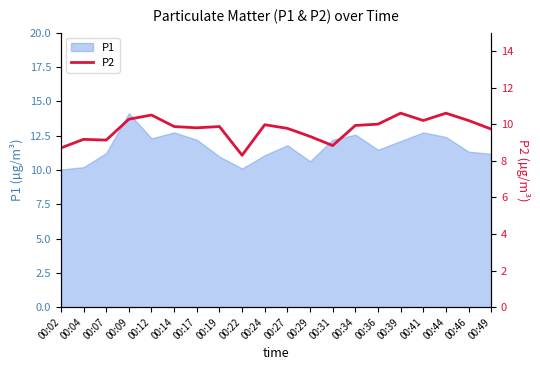

Between 00:34 and 00:07, which is larger?

00:34